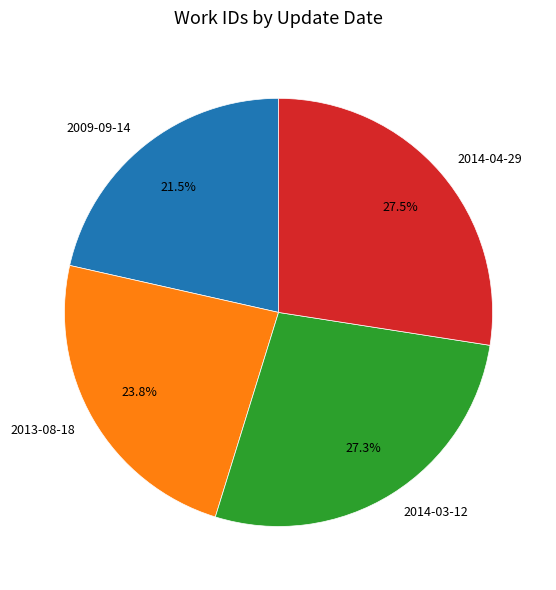

Does any single category account for the majority?

No